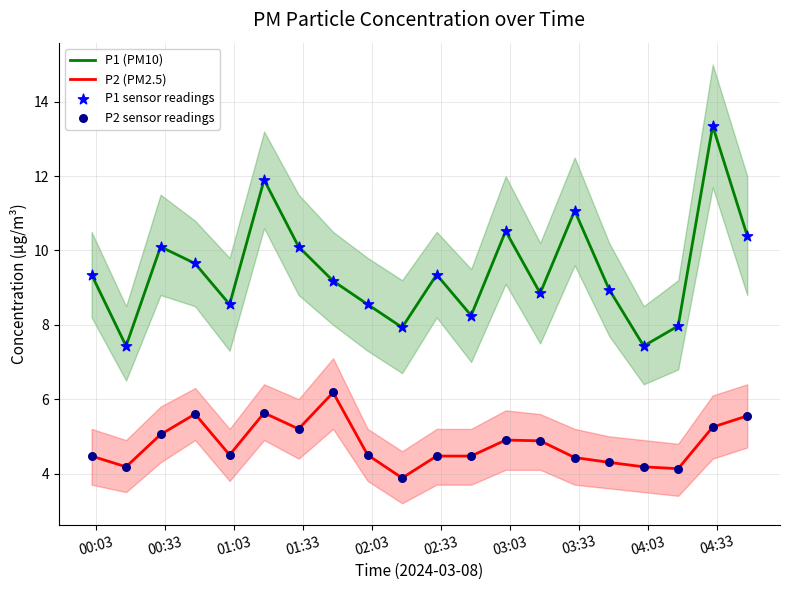

What are all the series names shown in the legend?

P1 (PM10), P2 (PM2.5), P1 sensor readings, P2 sensor readings